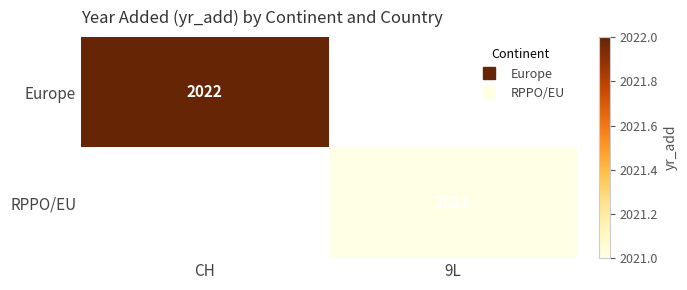

List the series in order of their overall mean, highest first.

Europe, RPPO/EU